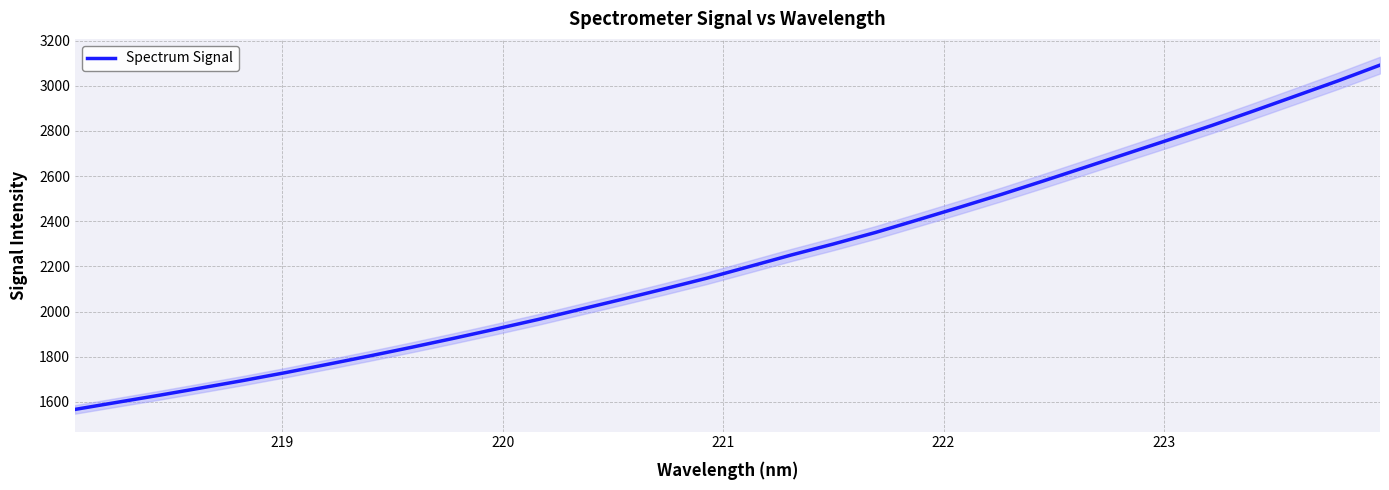

What is the average value?

2229.0